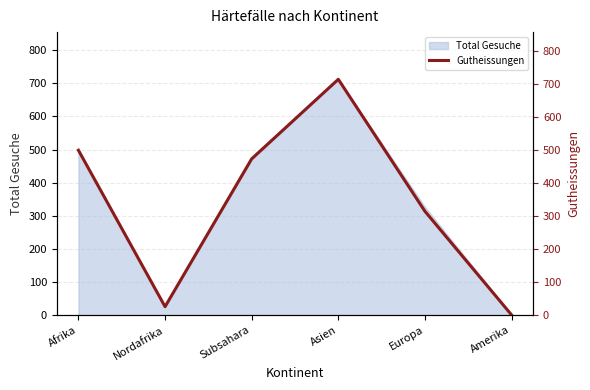

True or false: there are more than 0 points higher than both neighbors.

True